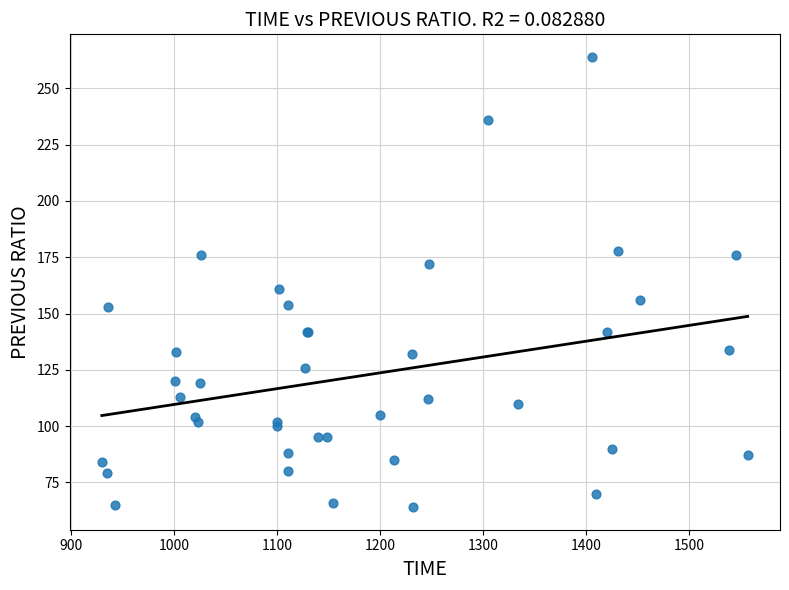

What Y value in the scatter plot is closest to 164?

161